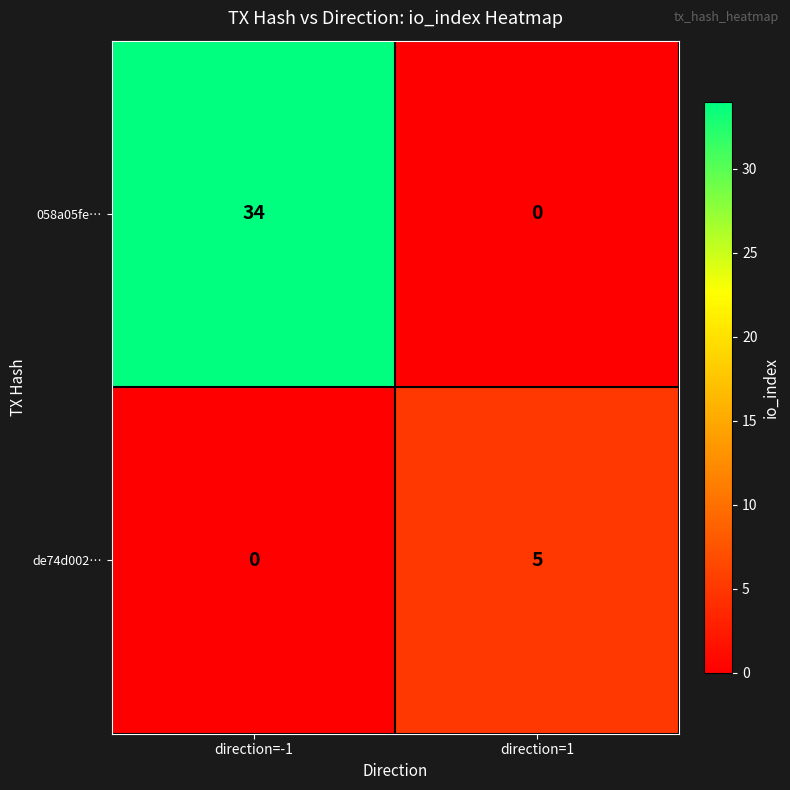

Between direction=-1 and direction=1, which series saw the biggest shift?

058a05fe…